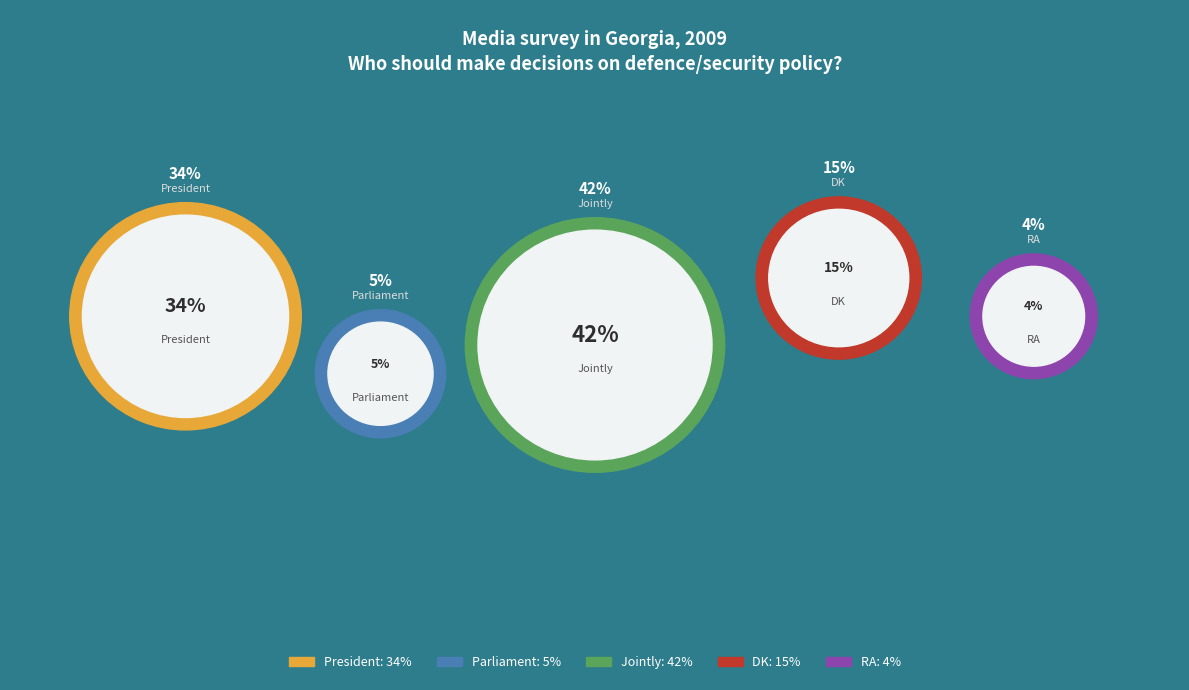

The Parliament slice represents 16% of the pie. True or false?

False